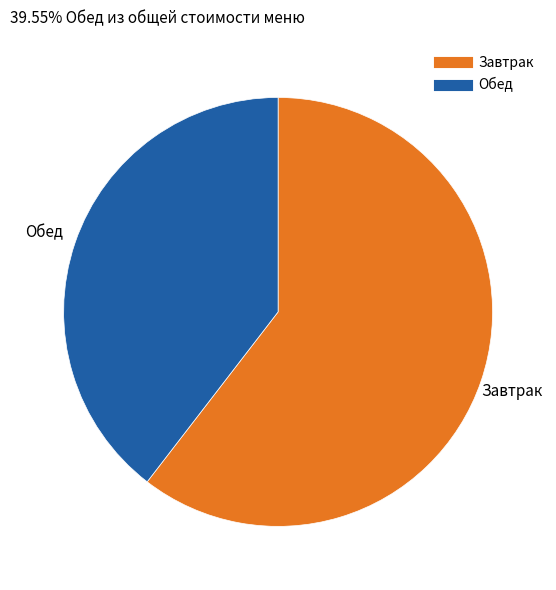

Is there a majority slice in this chart?

Yes